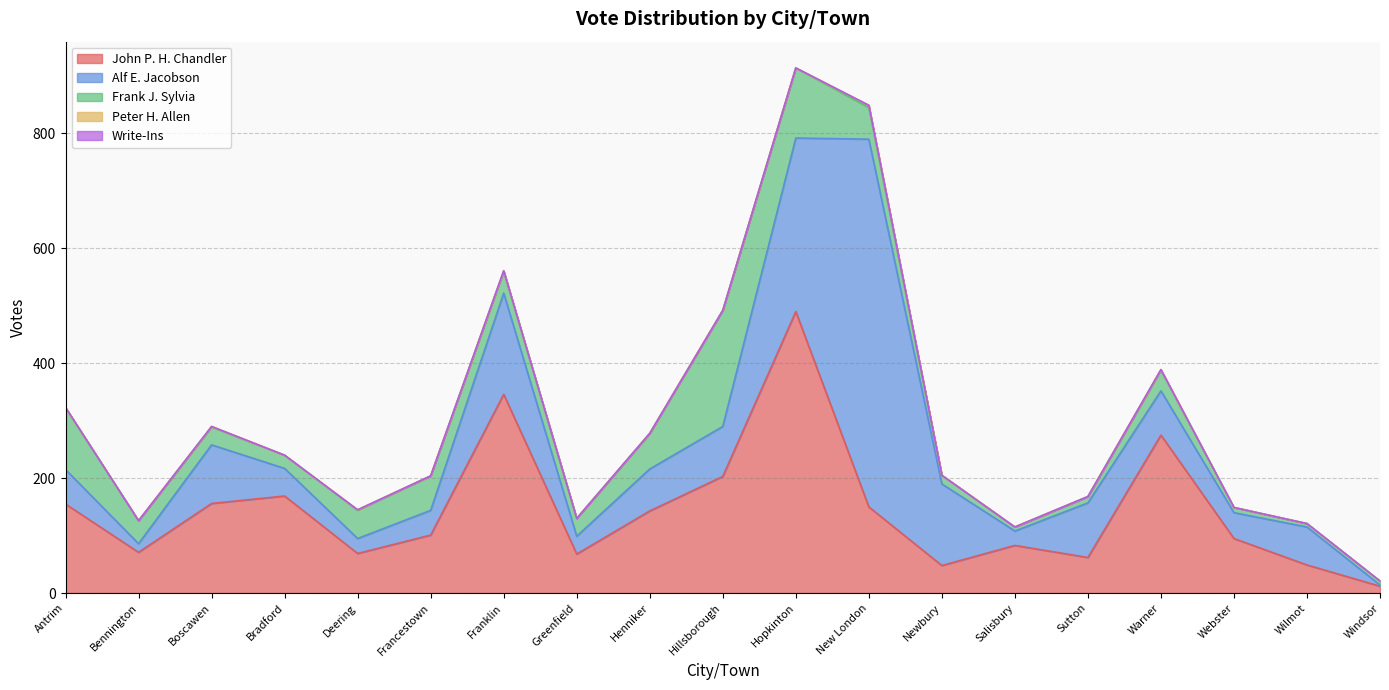

What is the sum of all John P. H. Chandler values?

2745